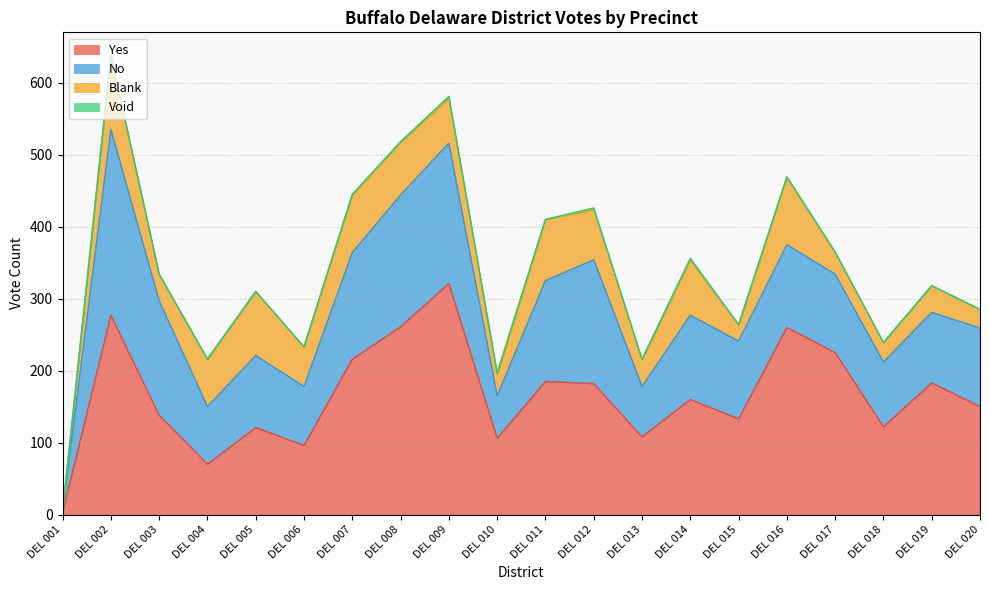

How many data points in No are less than 109?

9